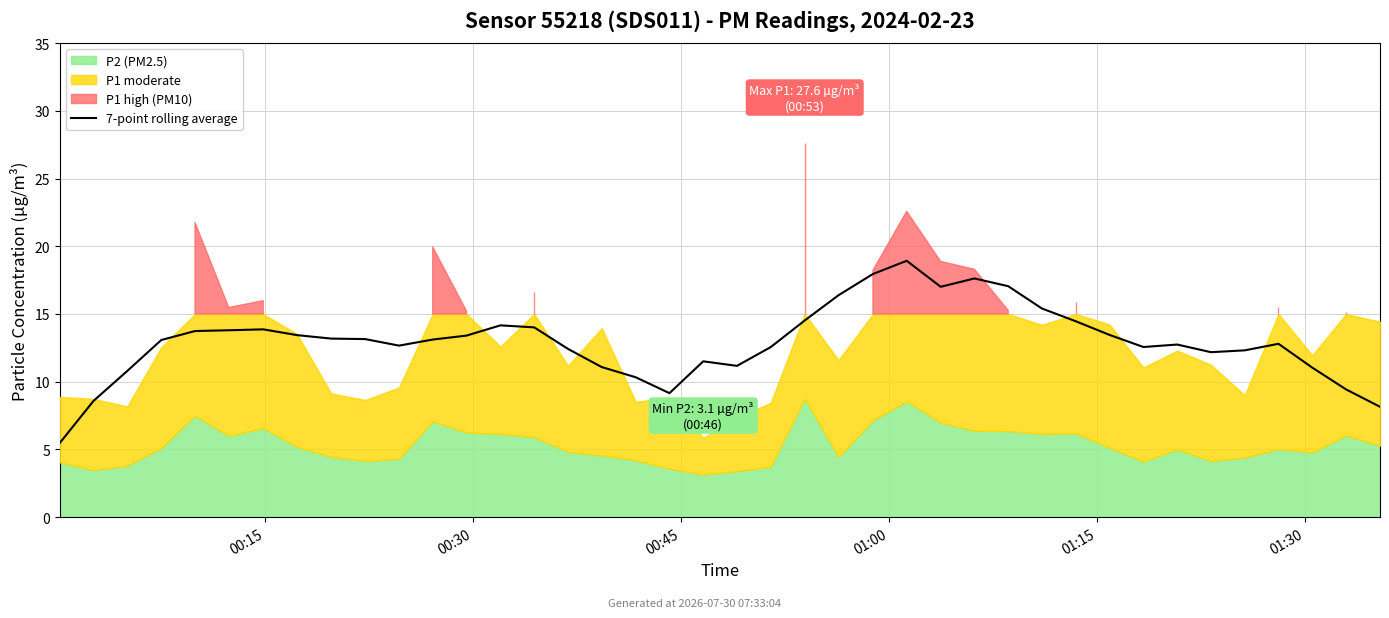

What is the sum of all values?

518.7